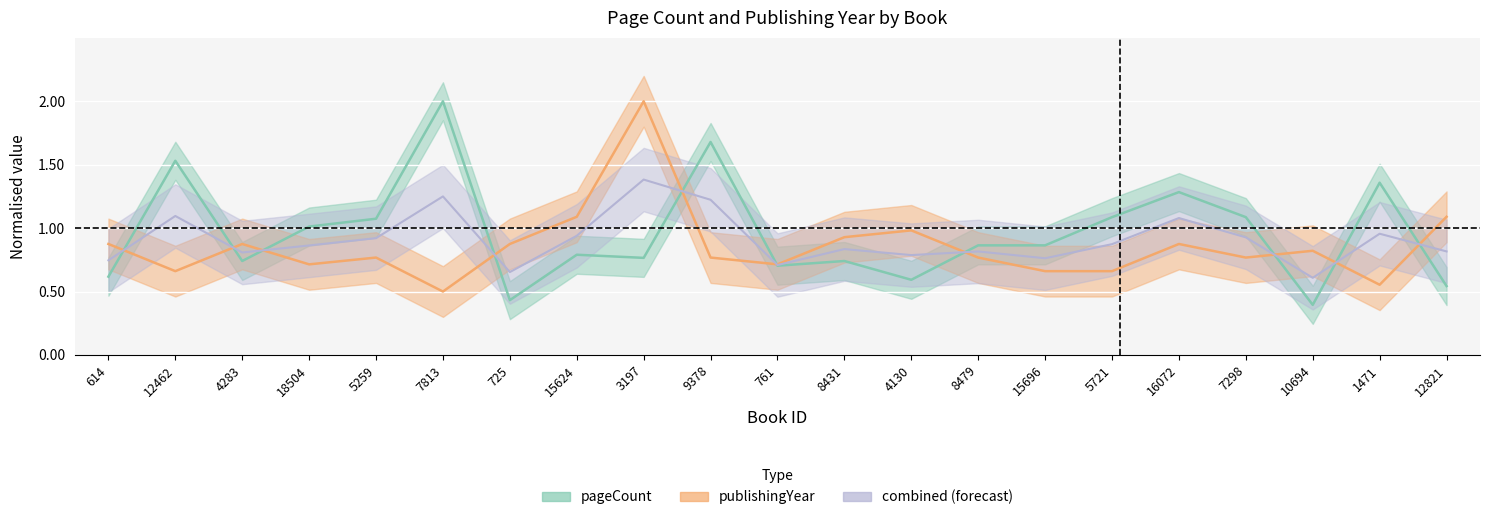

How many data points does each series have?

21